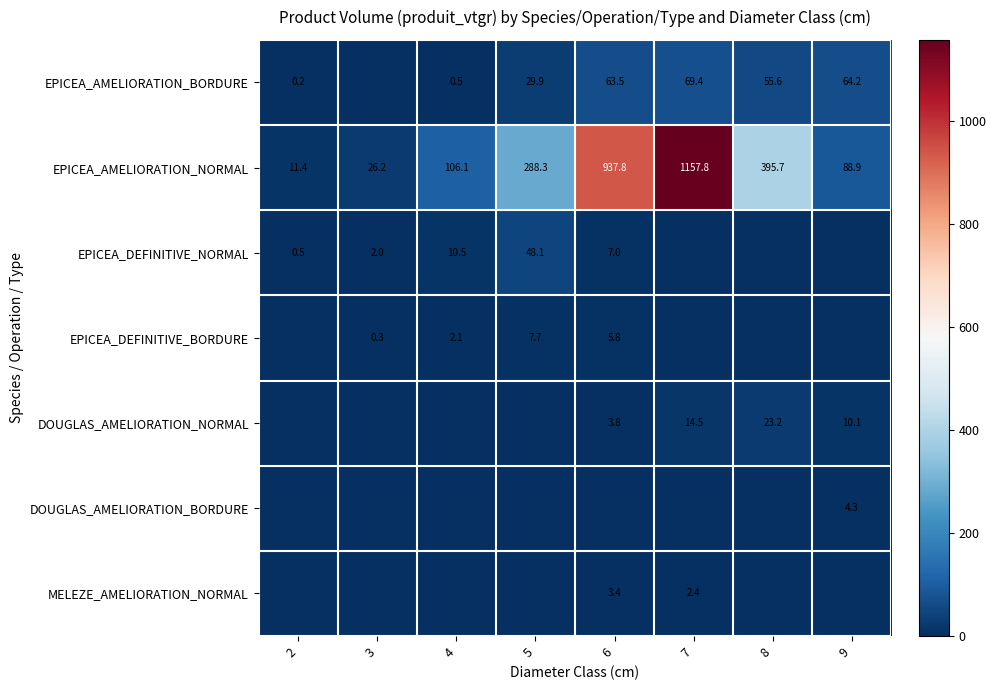

The value of EPICEA_AMELIORATION_BORDURE at 5 is 45.3. True or false?

False